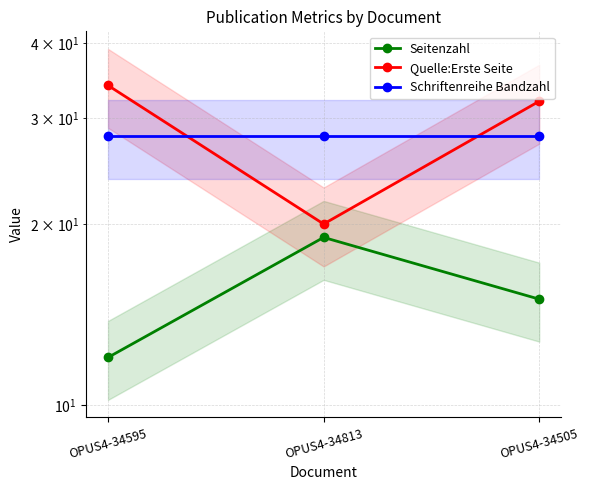

How many categories are shown in the chart?

3